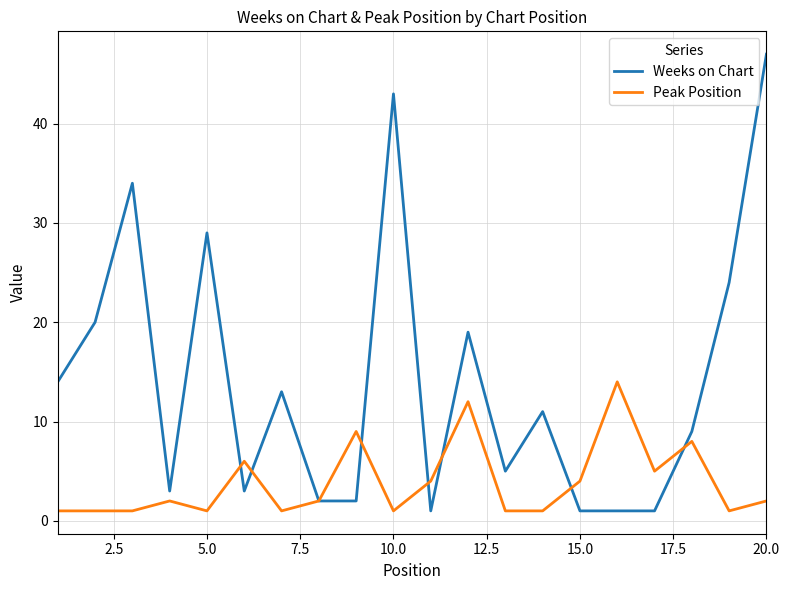

What is the average value of the Weeks on Chart series?

14